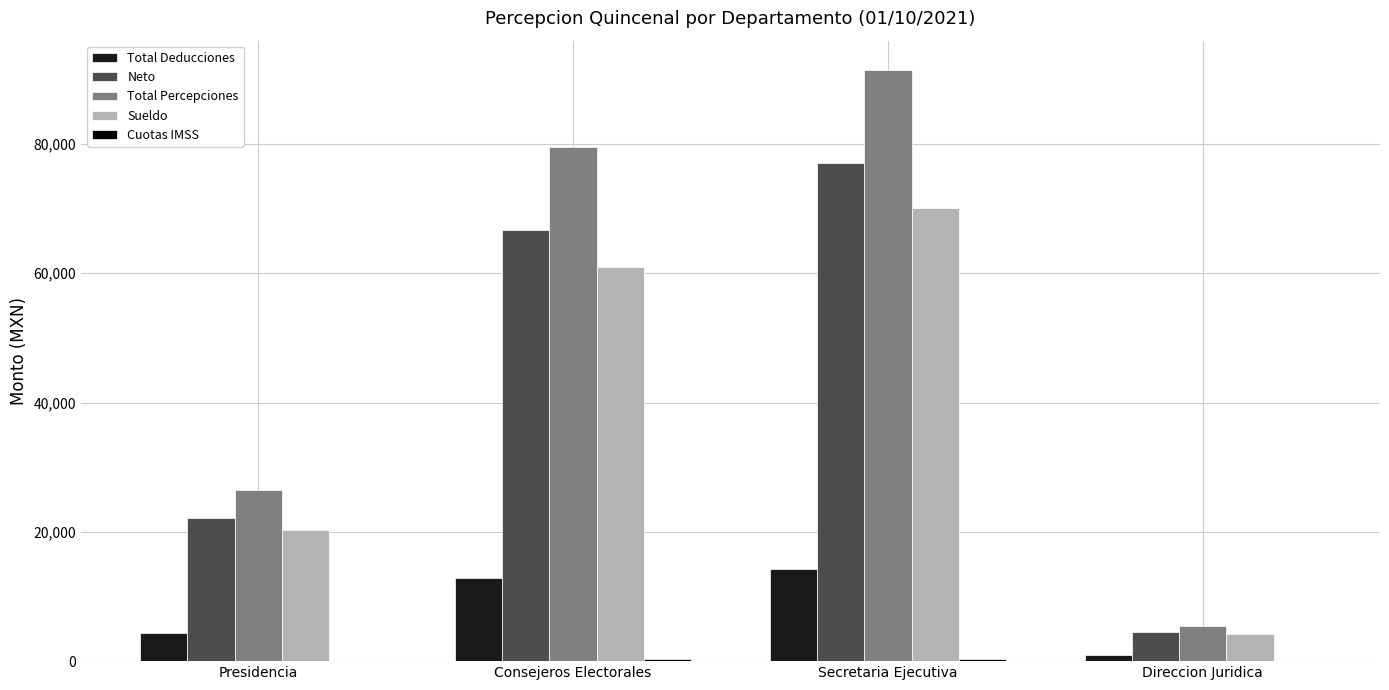

How many distinct data groups are displayed?

5